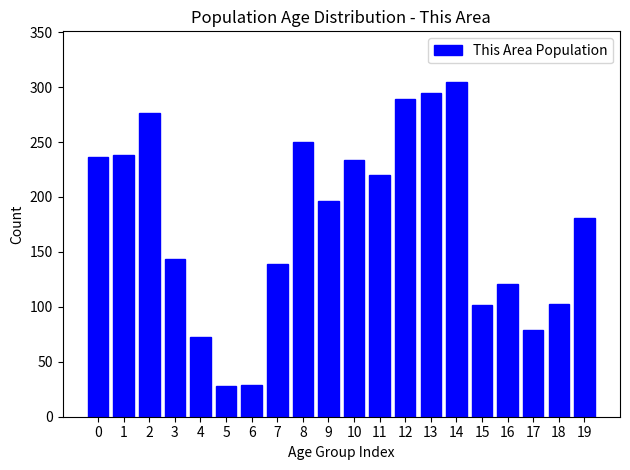

Which category has the highest value across all series?

14